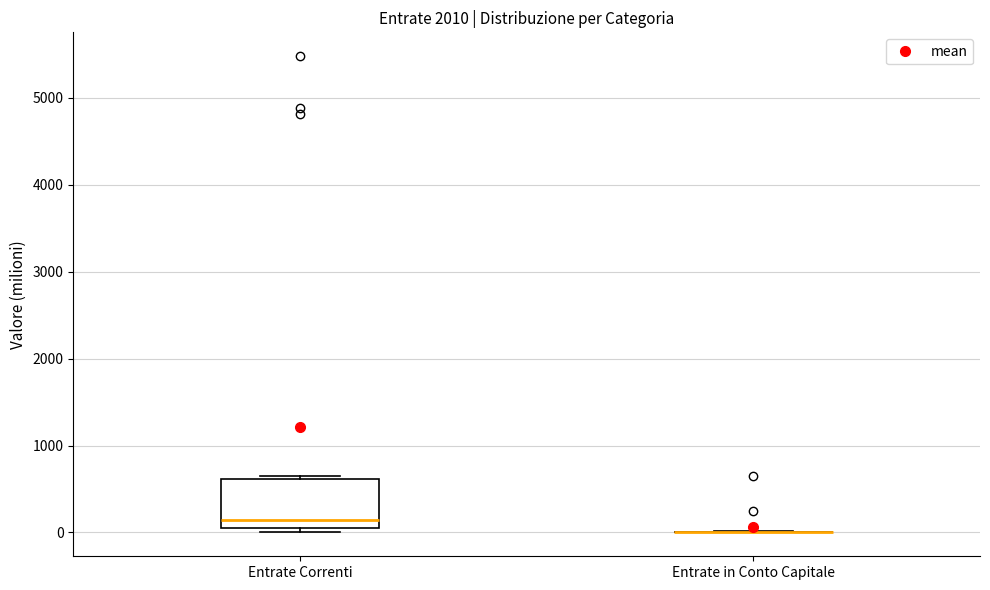

Reading left to right, transcribe this box plot: for each box, give where its median line is, the range the box spans, and where its two whiskers end, as read against the y-axis. The values are not printed on the chart, so give them approximately, as read against the axis.

Entrate Correnti: median 100, box 0 to 600, whiskers 0 (just below the box's lower edge) to 600
Entrate in Conto Capitale: box collapsed to a line at 0, whiskers 0 to 0